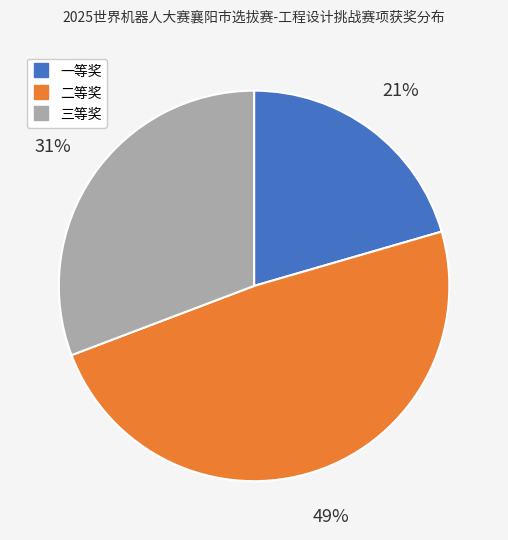

Rank the categories by value from highest to lowest.

二等奖, 三等奖, 一等奖